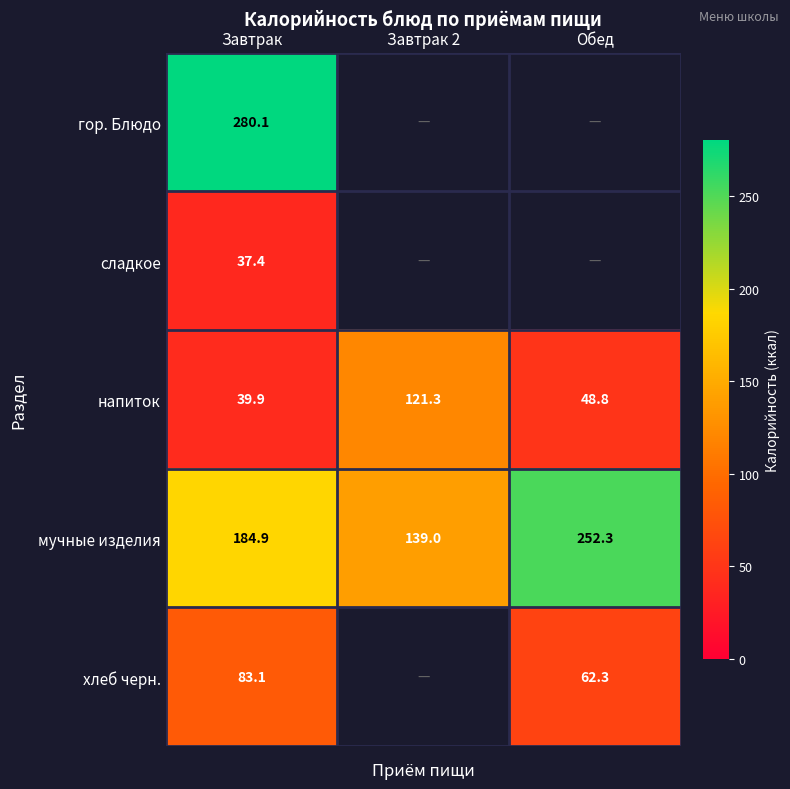

The value of мучные изделия at Завтрак 2 is 139.0. True or false?

True